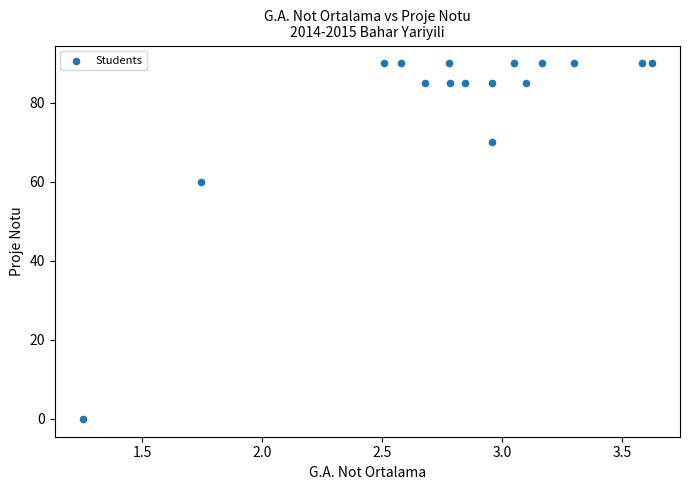

What Y value in the scatter plot is closest to 45?

60